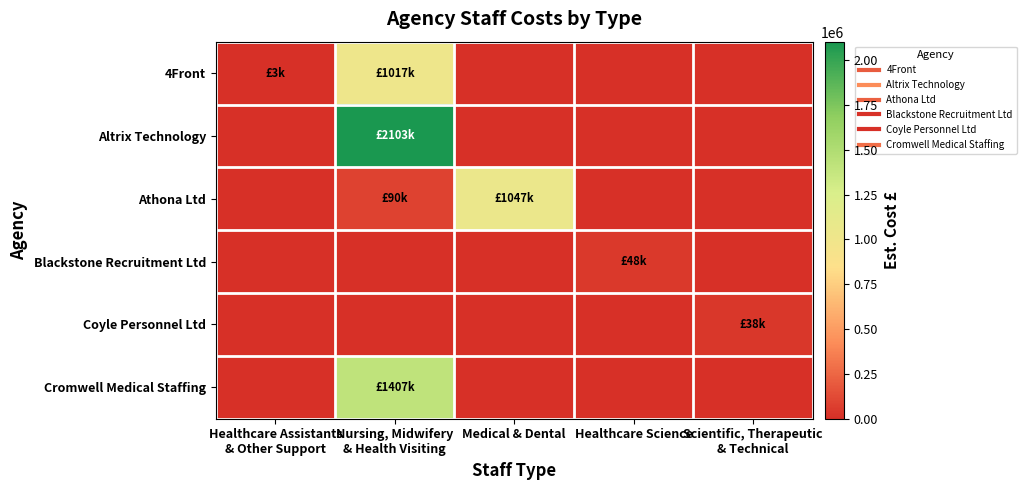

Which series has the largest total across all categories?

Altrix Technology